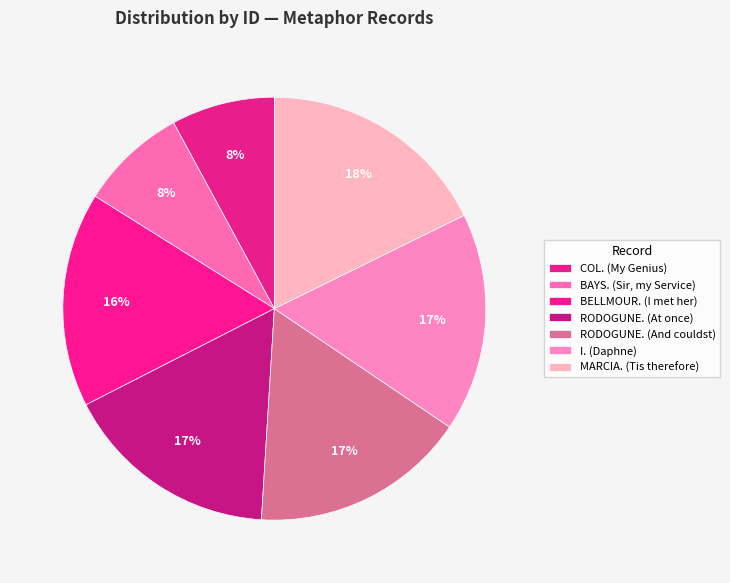

How many segments does this pie chart have?

7